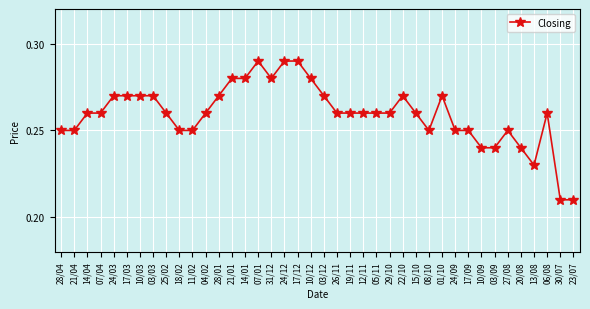

What is the label of the 25th point from the right?

07/01